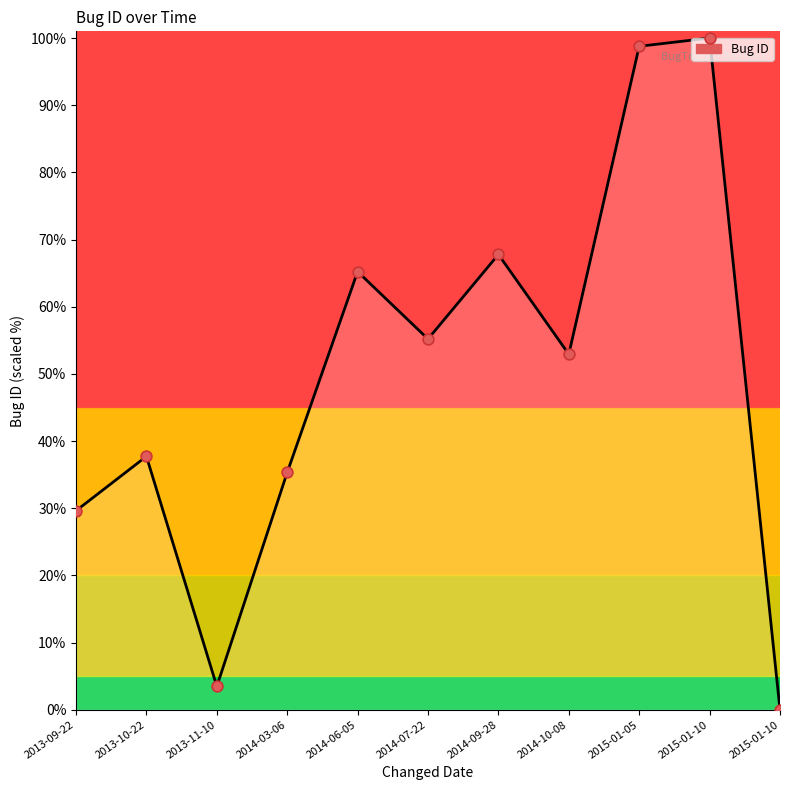

What is the change in value from 2013-09-22 to 2014-09-28?

+38.2